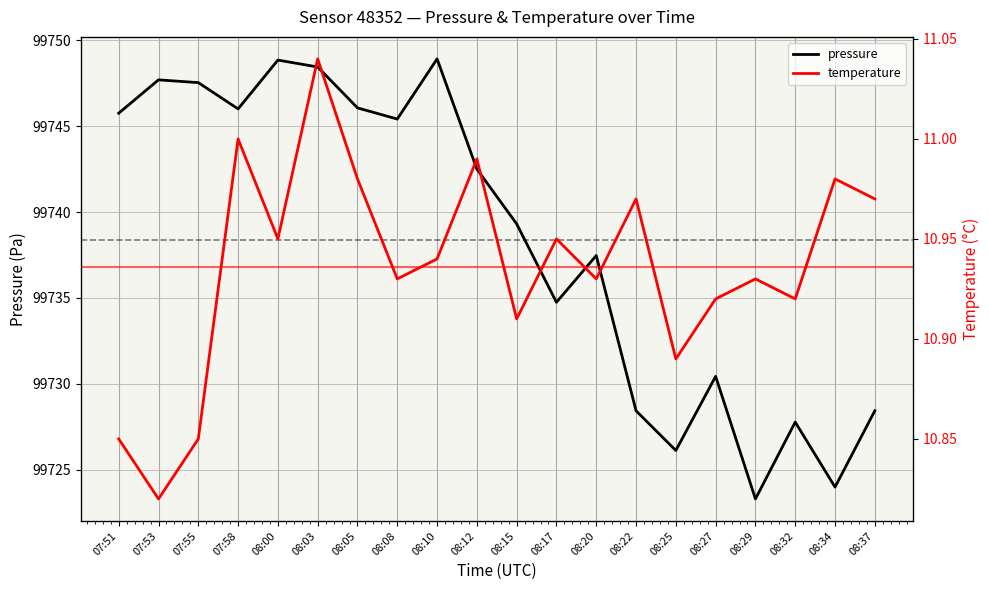

How many categories are shown in the chart?

20